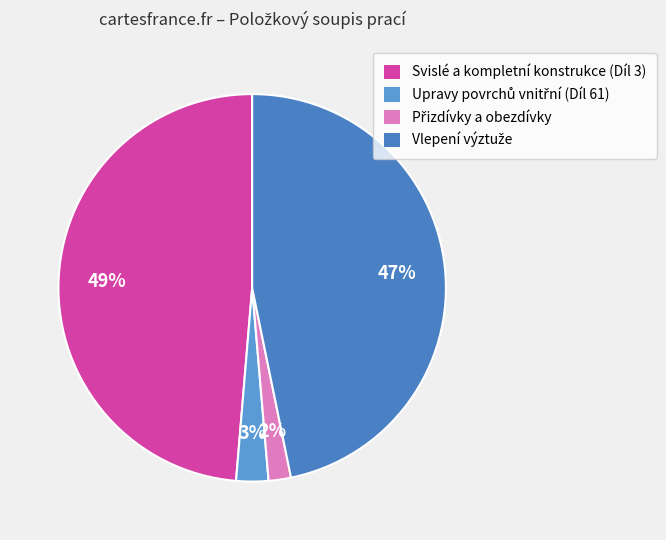

What percentage is NOT represented by Upravy povrchů vnitřní (Díl 61)?

97.3%